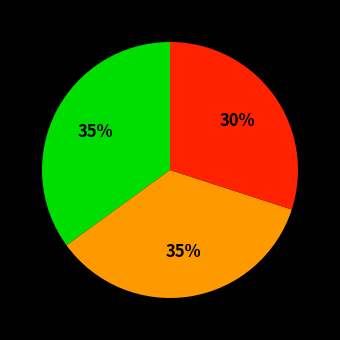

Is there a majority slice in this chart?

No